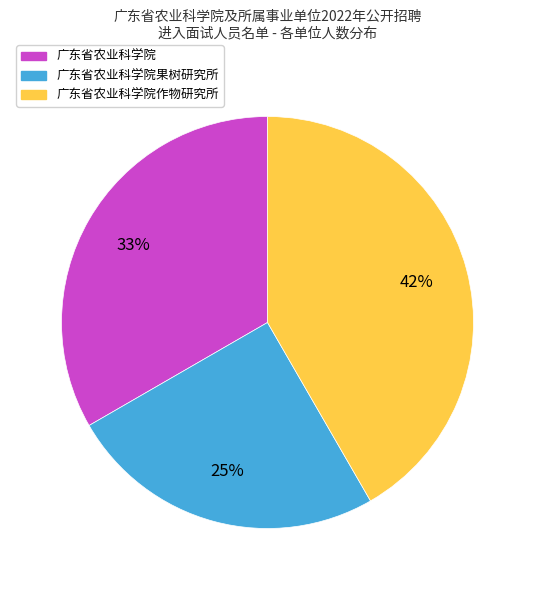

To the nearest percent, what percentage of the pie is 广东省农业科学院作物研究所?

42%